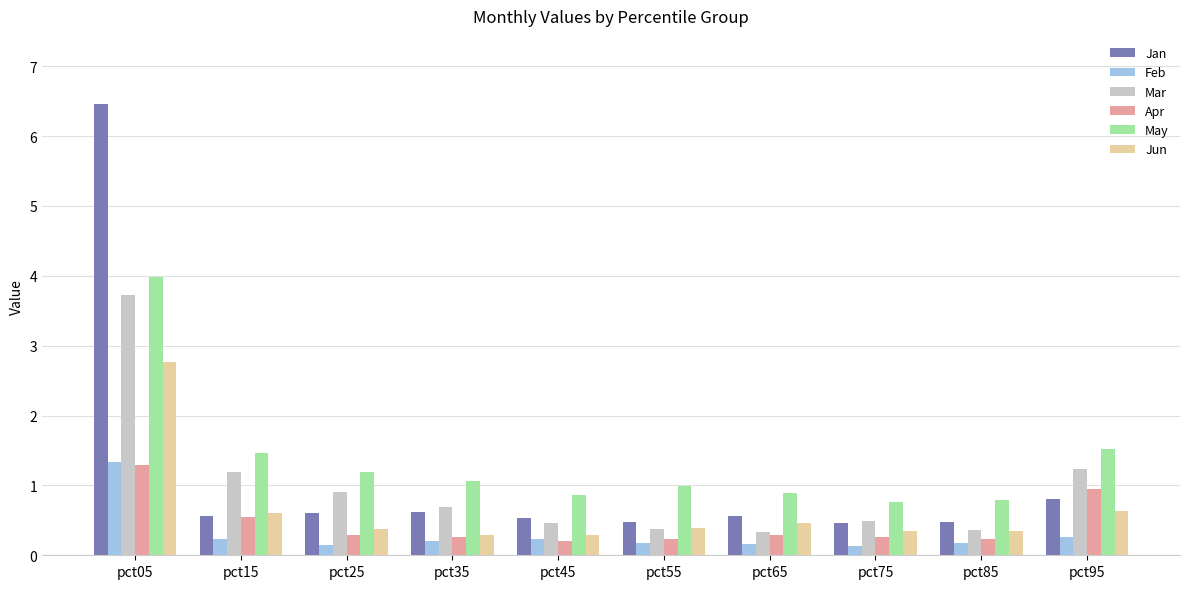

The Mar series shows 0.5 at pct45. True or false?

True